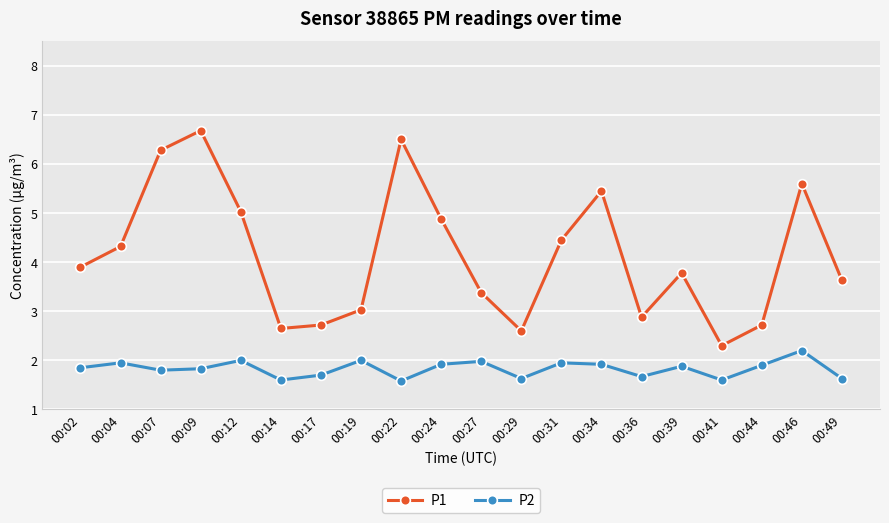

True or false: P1 and P2 intersect in this chart.

False